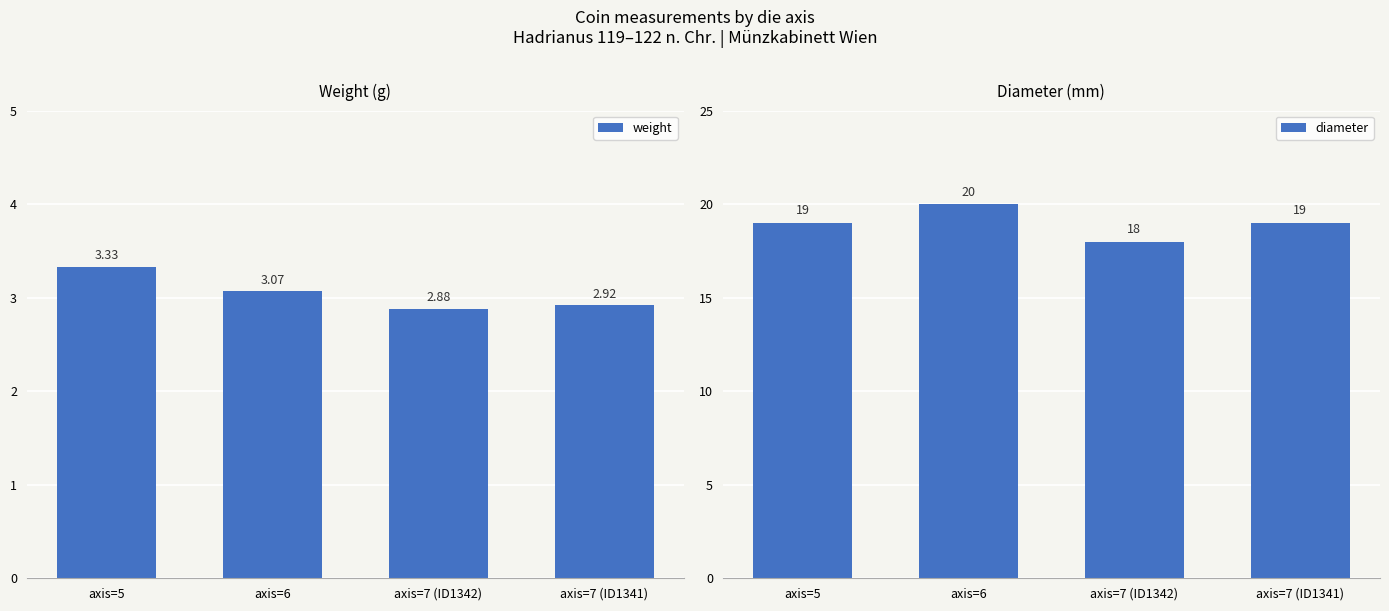

Between axis=7 (ID1341) and axis=6, which is larger?

axis=6